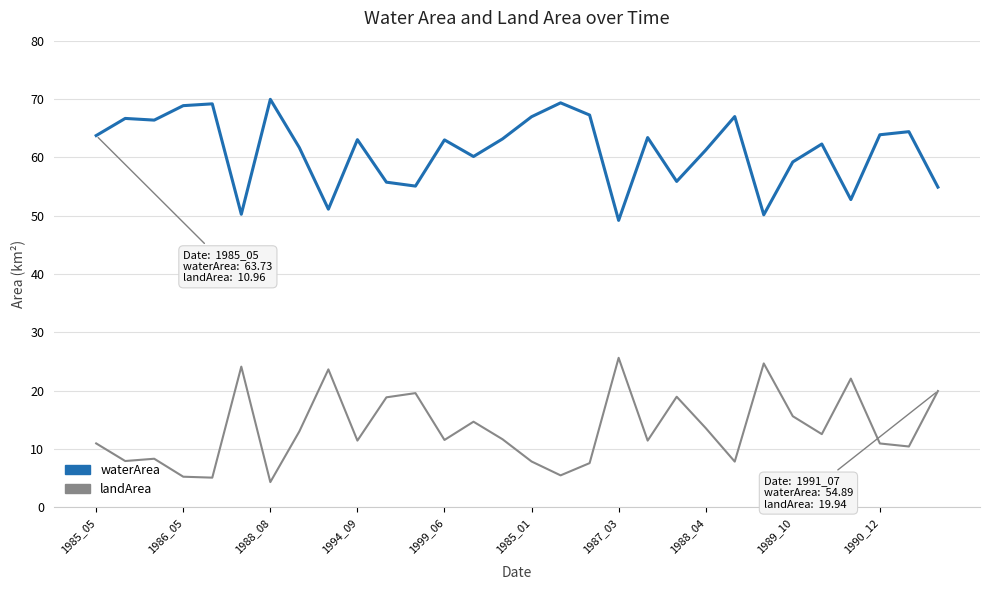

What is the highest value of the landArea series?

25.6